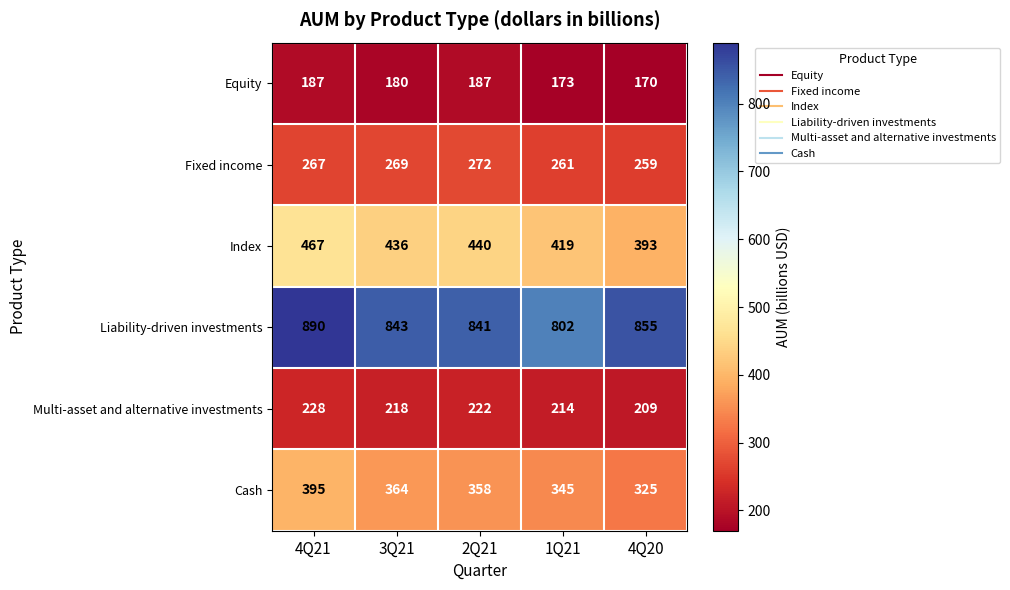

What is the maximum value for Multi-asset and alternative investments?

228